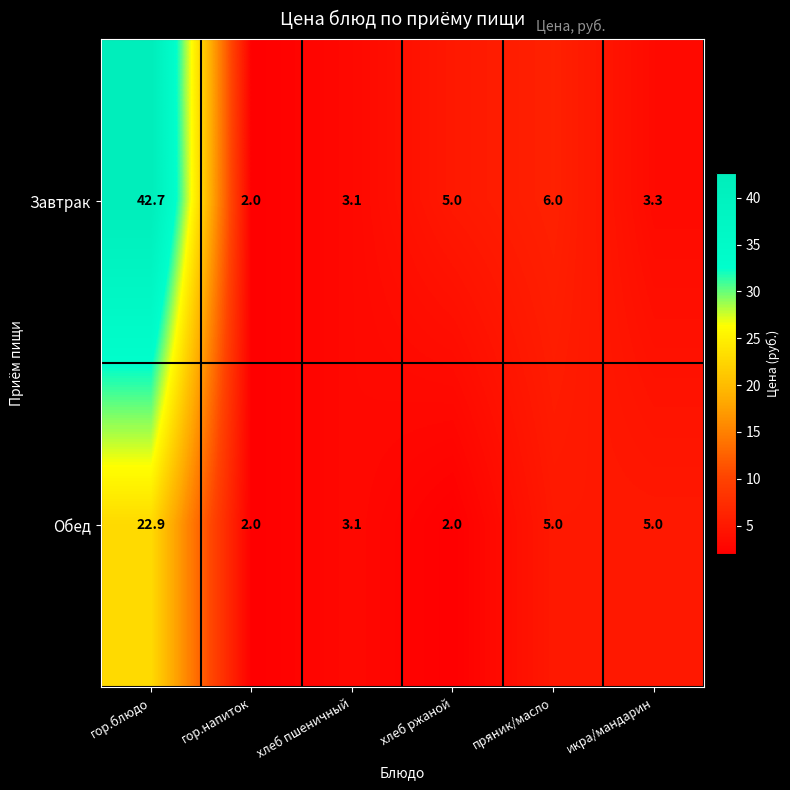

What is the minimum value shown in the chart?

2.0